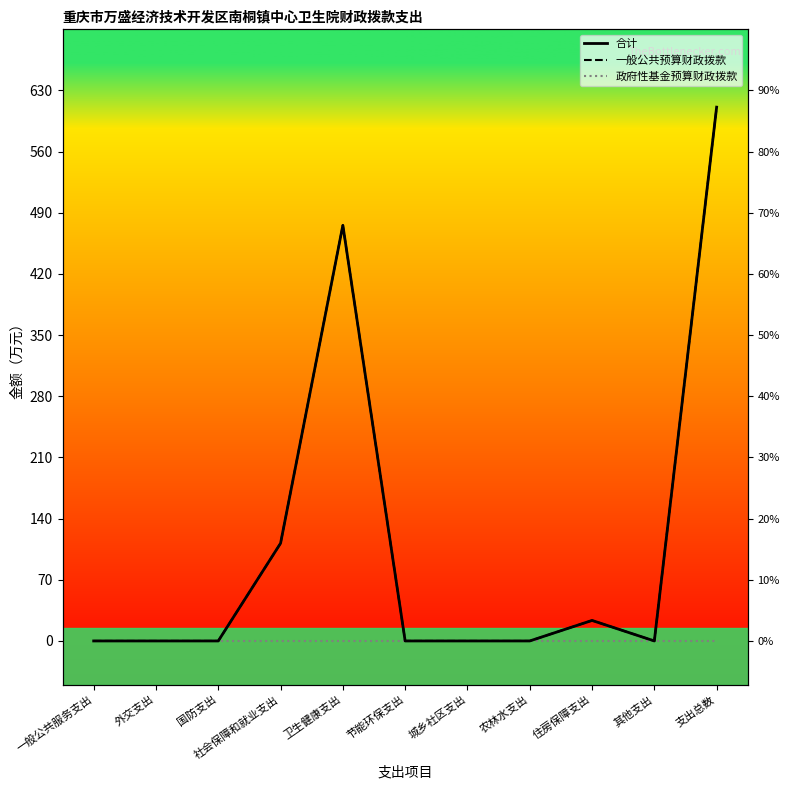

Between 国防支出 and 社会保障和就业支出, which series saw the biggest shift?

合计